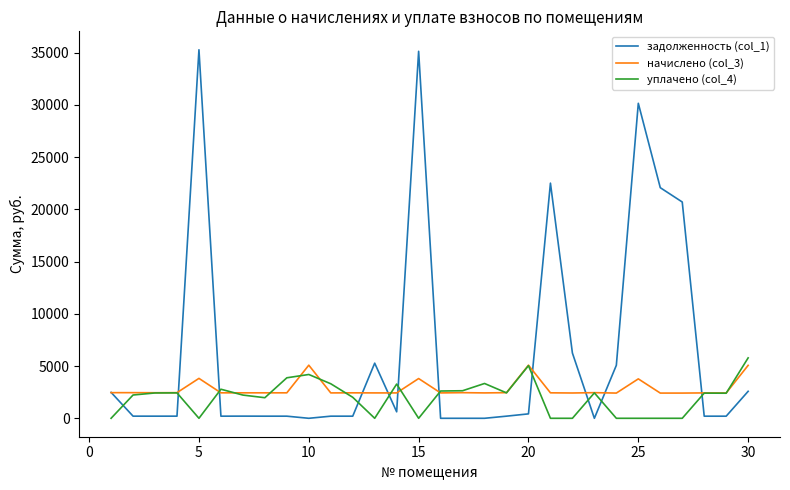

True or false: начислено (col_3) and задолженность (col_1) cross at least once.

True